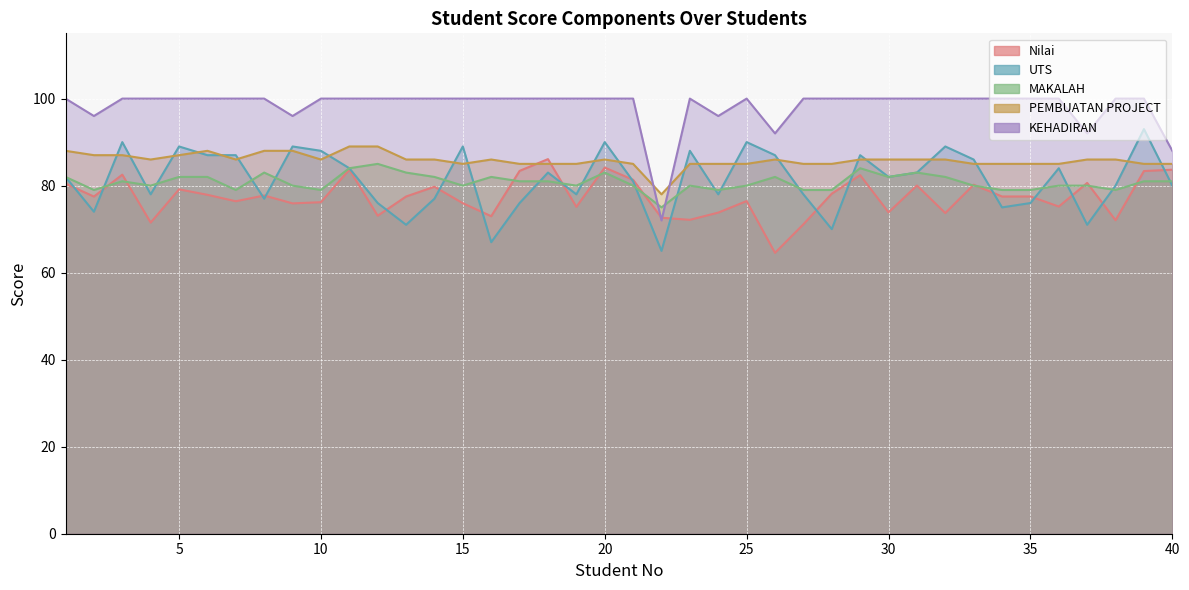

What value does the KEHADIRAN series have at 30?

100.0